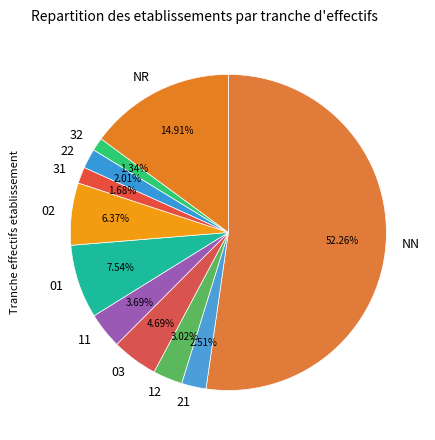

What is the ratio of the value at 12 to the value at 31?

1.8